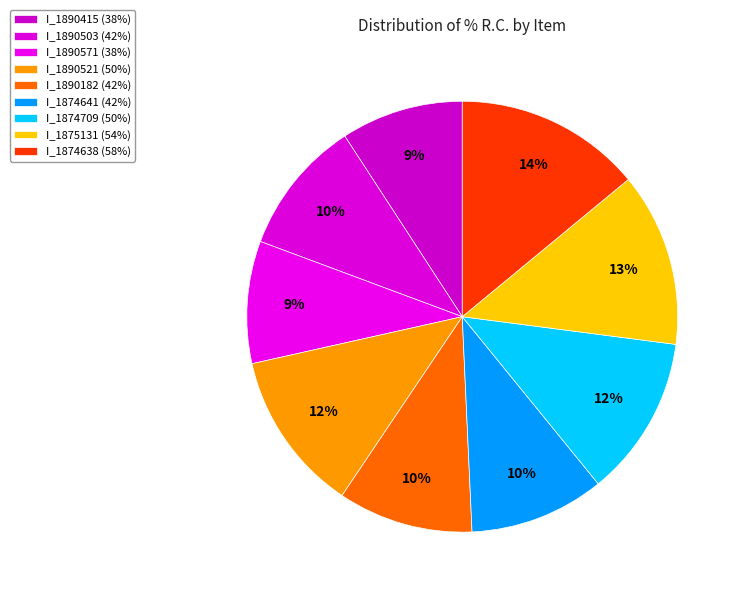

How many segments does this pie chart have?

9